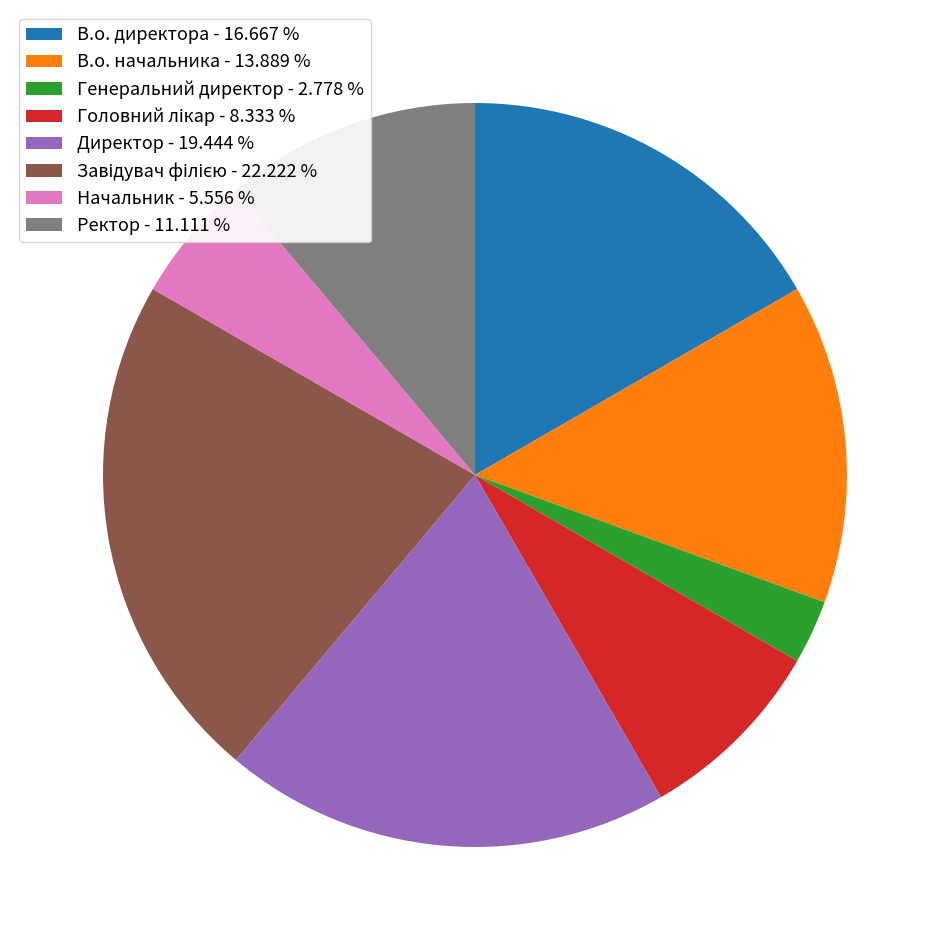

Does any single category account for the majority?

No